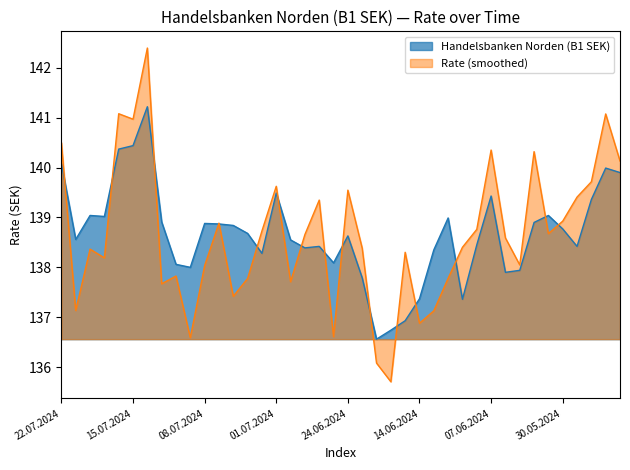

True or false: the data shows 140.4 at 16.07.2024.

True